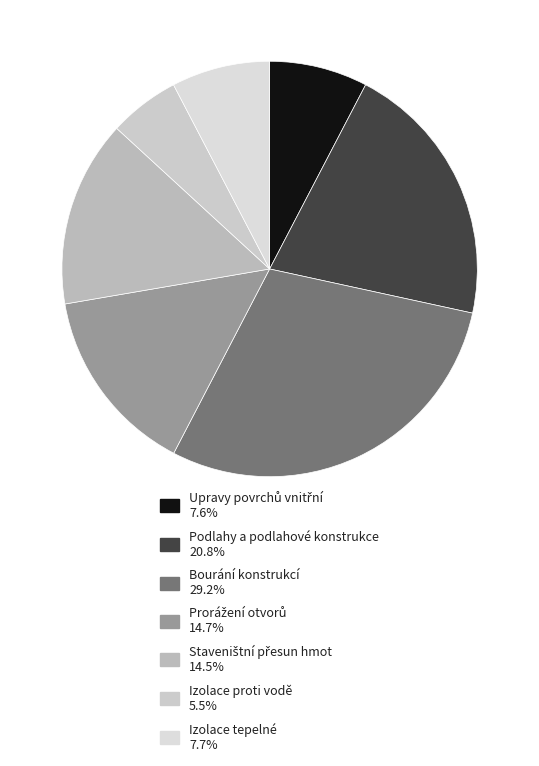

How many segments does this pie chart have?

7